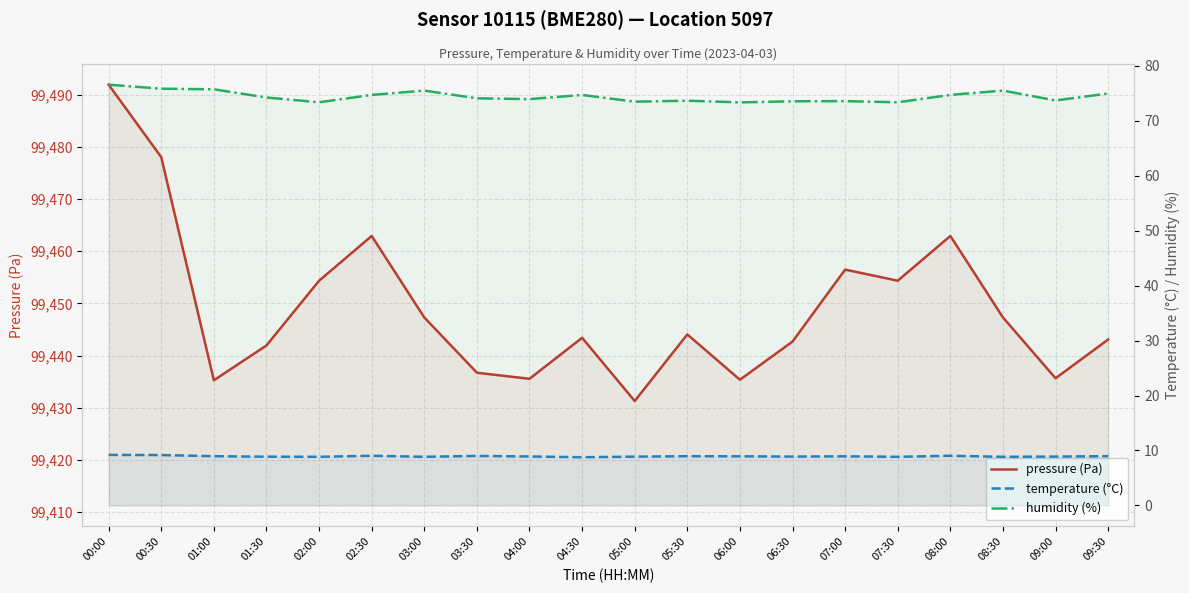

How many lines are shown in the chart?

3